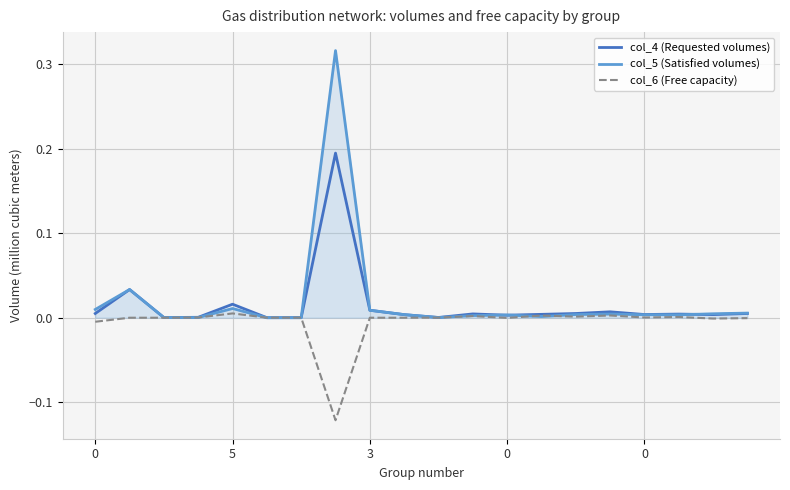

At 9, list the series in order from largest to smallest.

col_4 (Requested volumes), col_5 (Satisfied volumes), col_6 (Free capacity)